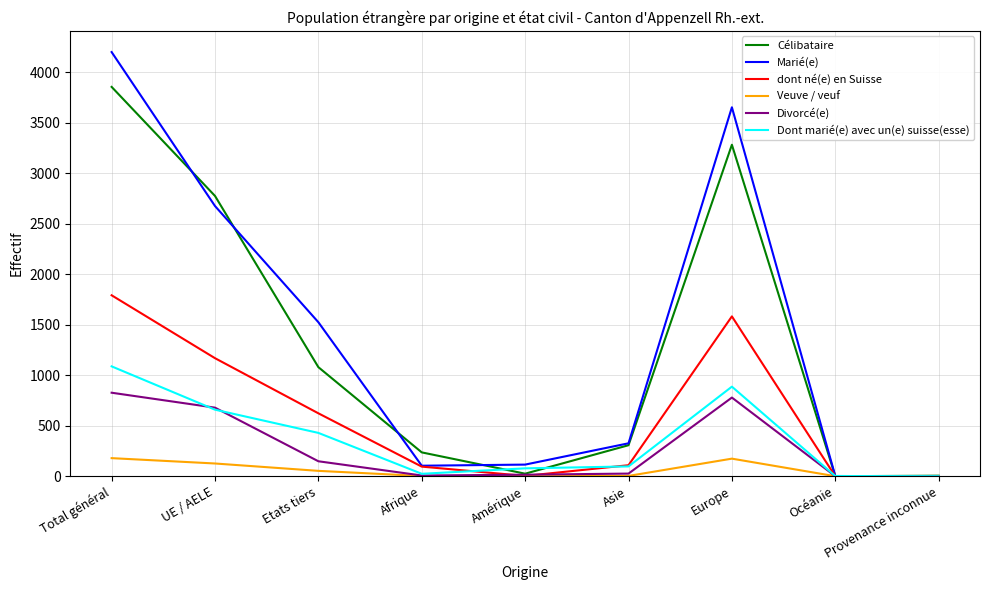

What is the sum of the Dont marié(e) avec un(e) suisse(esse) values at UE / AELE and Europe?

1546